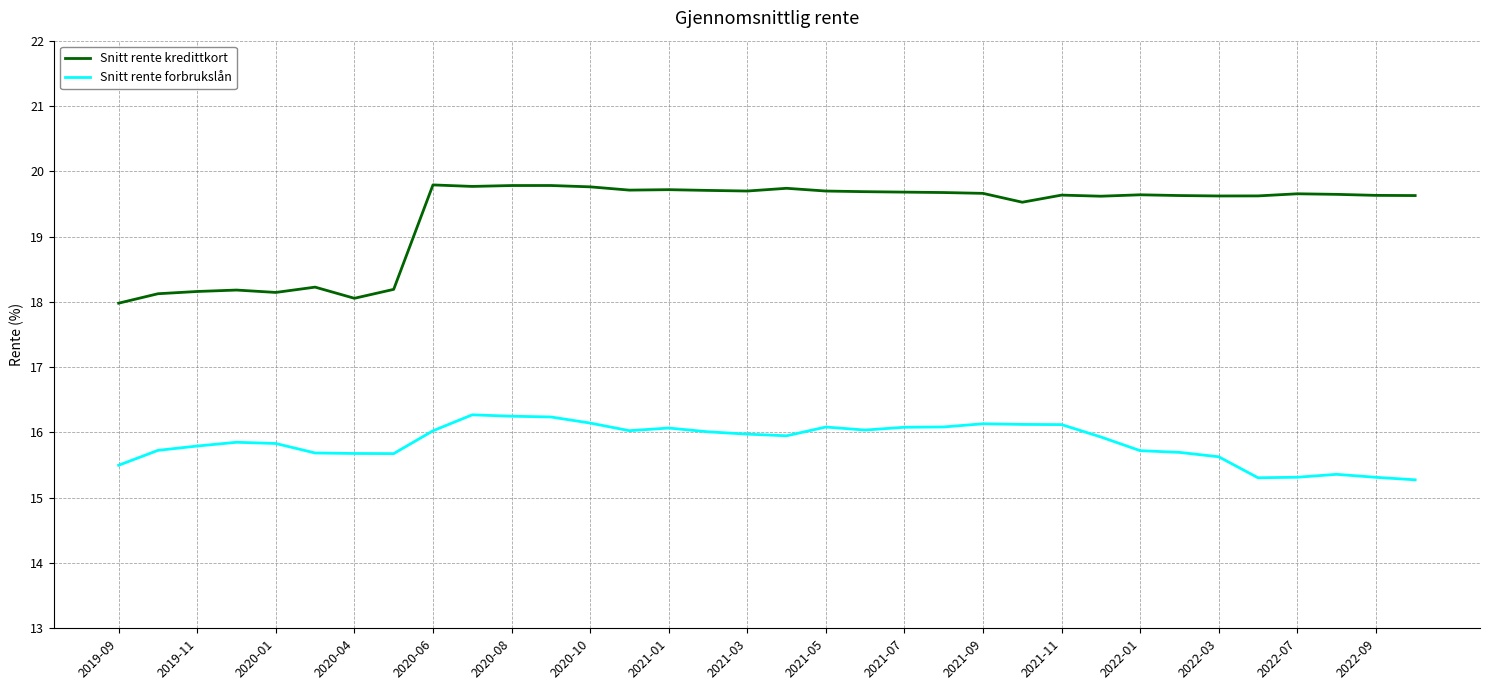

Which series has the largest range (max minus min)?

Snitt rente kredittkort